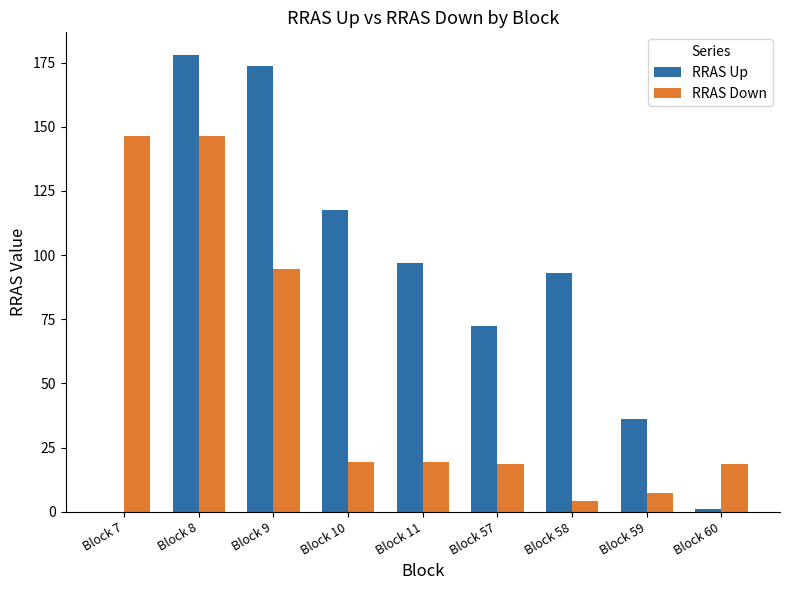

Between Block 10 and Block 11, which series saw the biggest shift?

RRAS Up